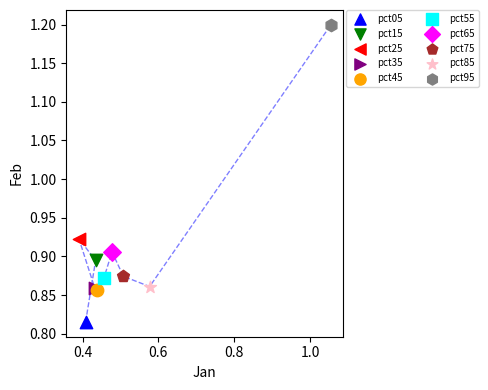

What are all the series names shown in the legend?

pct05, pct15, pct25, pct35, pct45, pct55, pct65, pct75, pct85, pct95